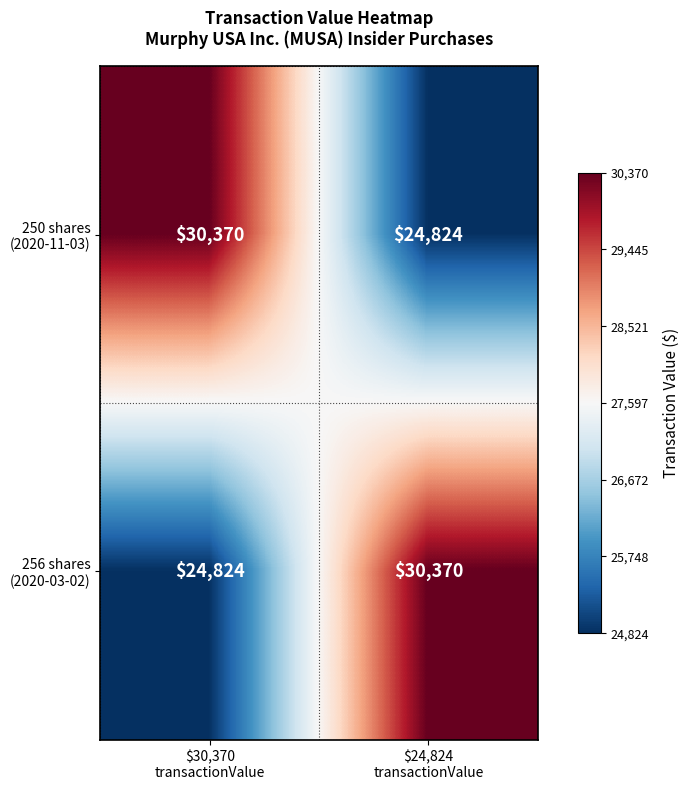

How many categories are shown in the chart?

2